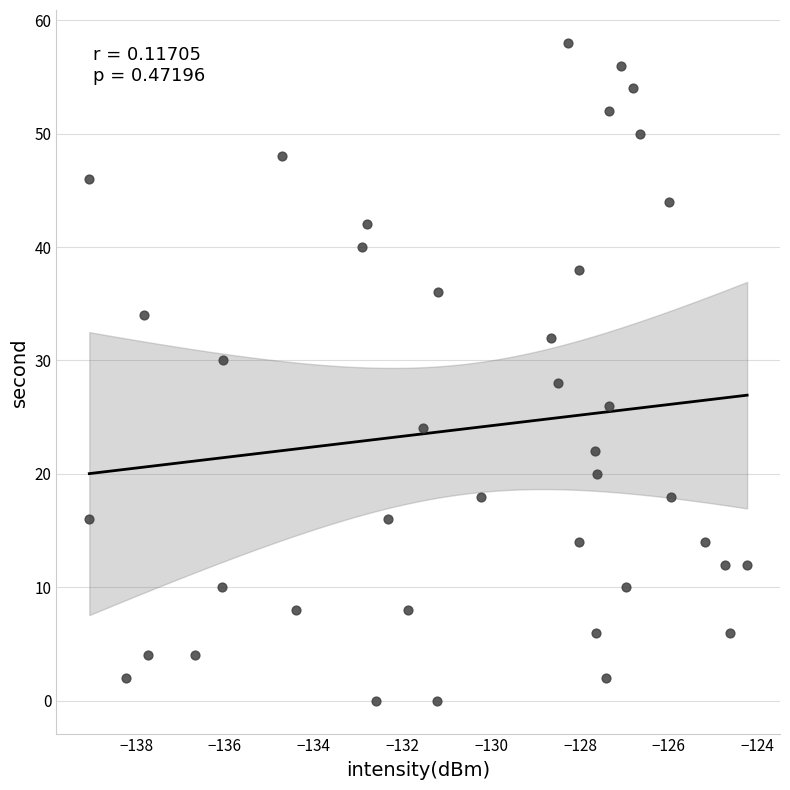

What is the range of Y values (max minus min)?

58